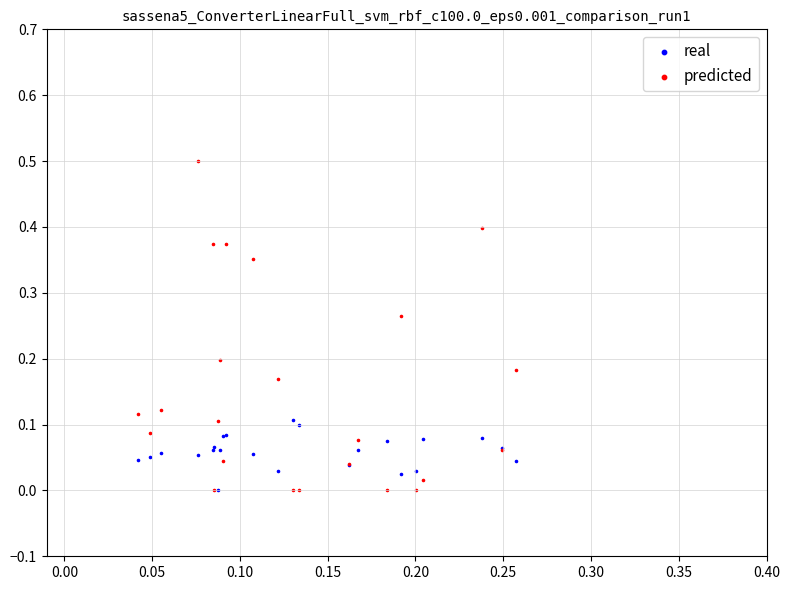

What are all the series names shown in the legend?

real, predicted